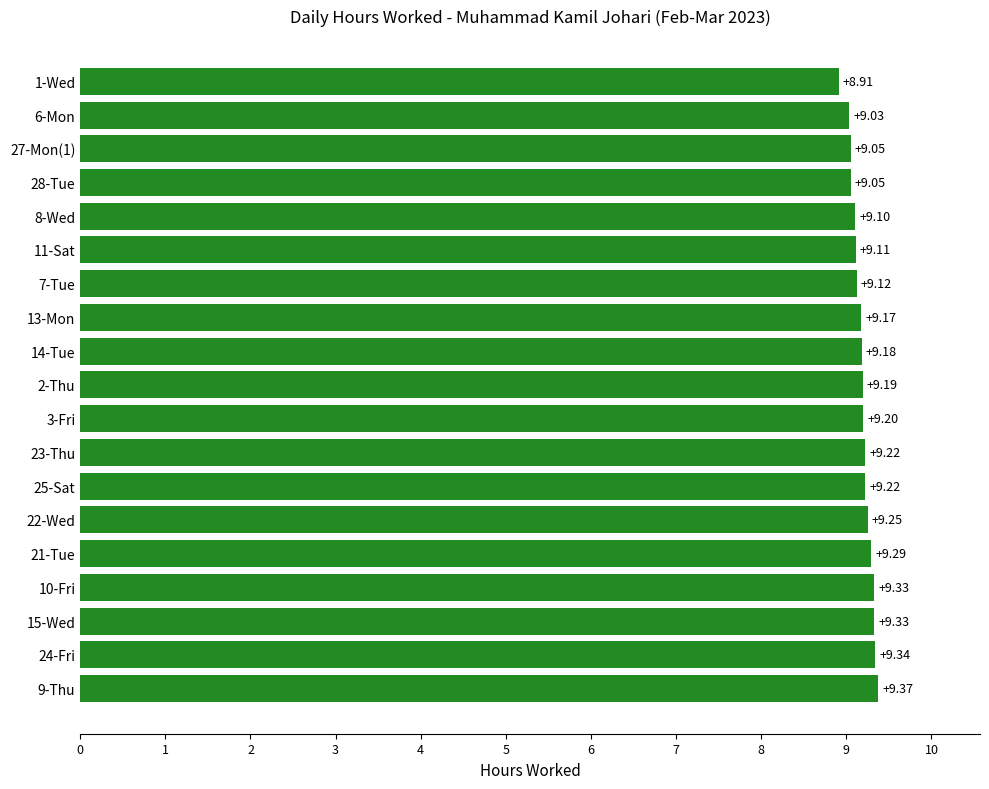

Which label corresponds to the largest value in the chart?

9-Thu